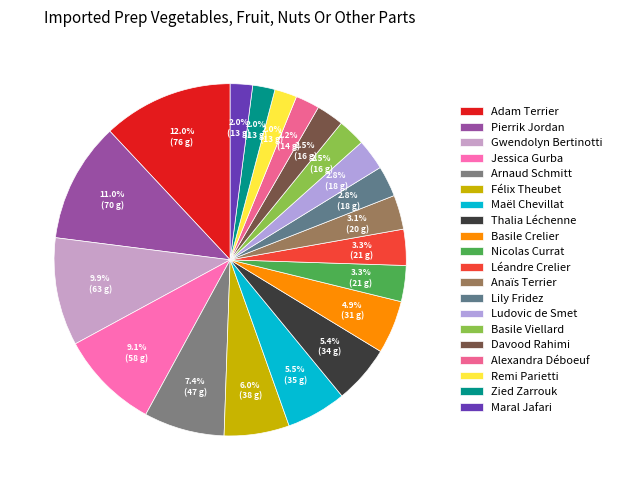

Is Basile Crelier the majority of the pie?

No